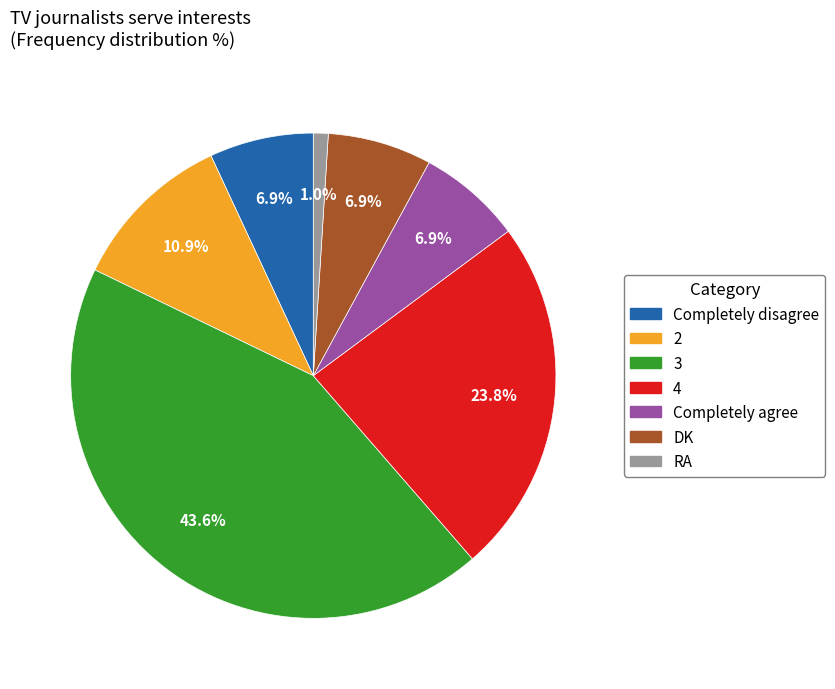

Which slice is the smallest?

RA